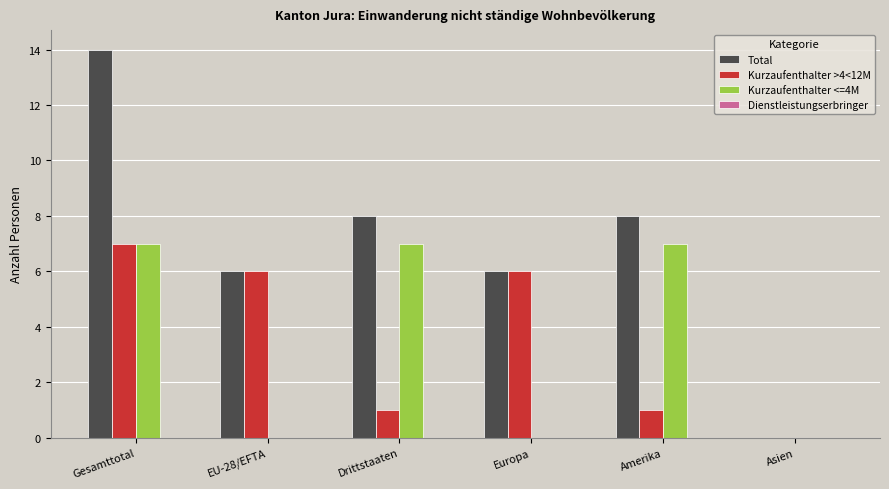

Are the bars horizontal?

No